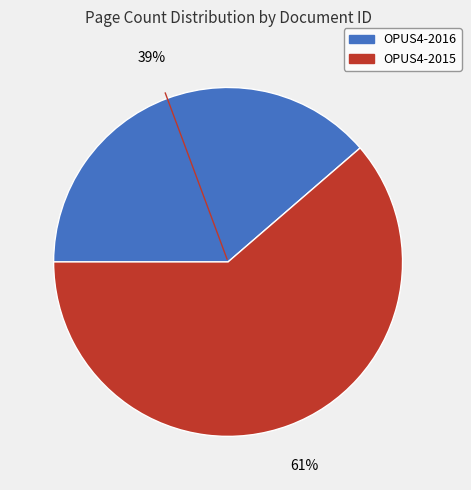

Rank the categories by value from lowest to highest.

OPUS4-2016, OPUS4-2015